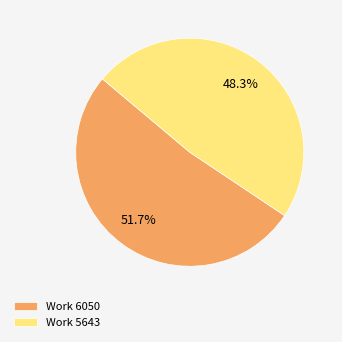

What percentage is the Work 6050 slice, to the nearest percent?

52%